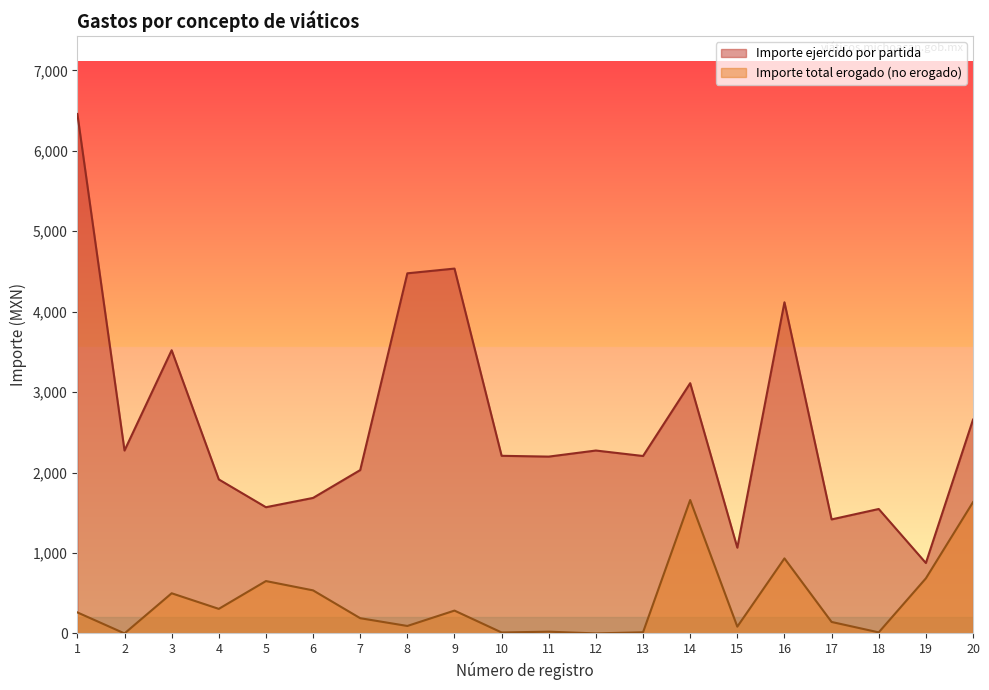

How many positive values does the Importe total erogado series have?

18